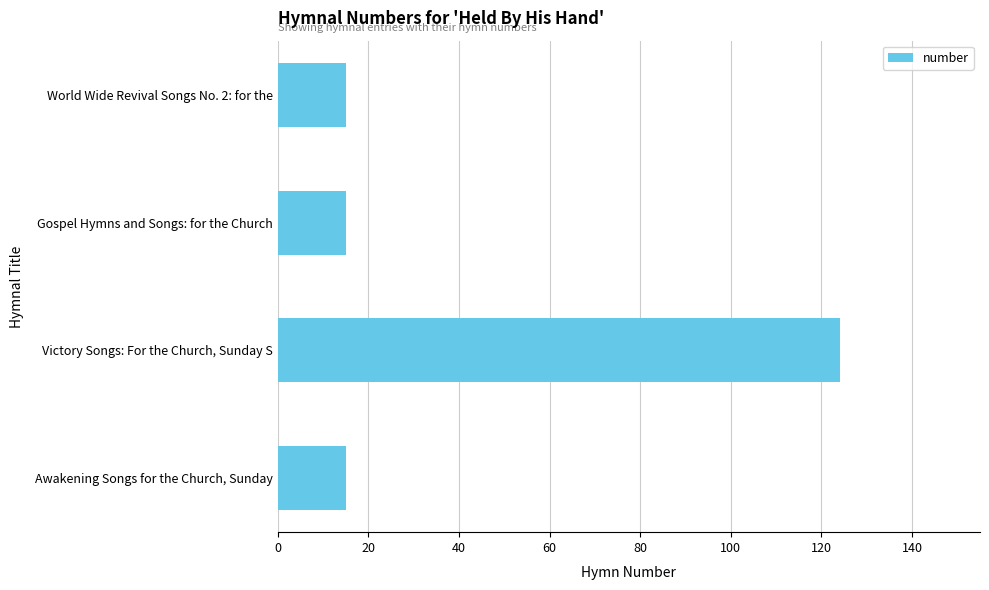

What is the change in value from Awakening Songs for the Church, Sunday to Victory Songs: For the Church, Sunday S?

+109